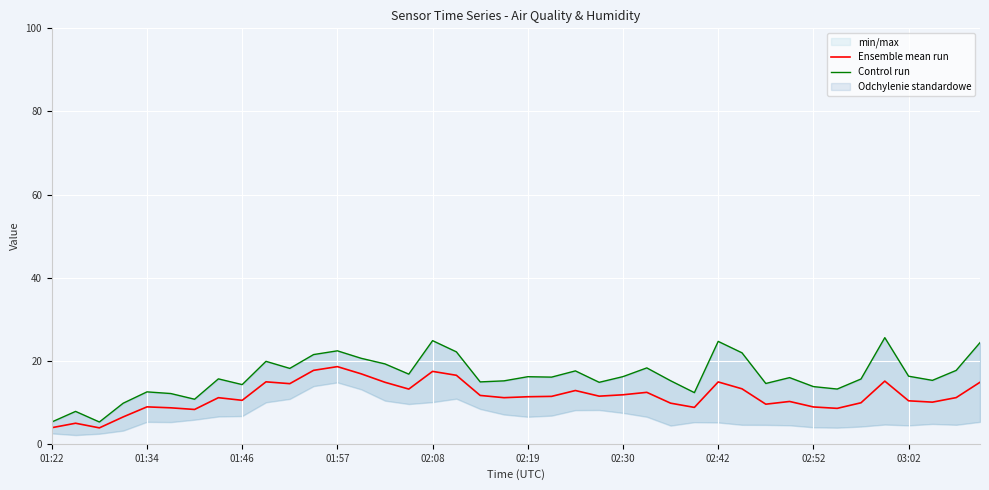

What is the maximum value for Ensemble mean run?

18.6